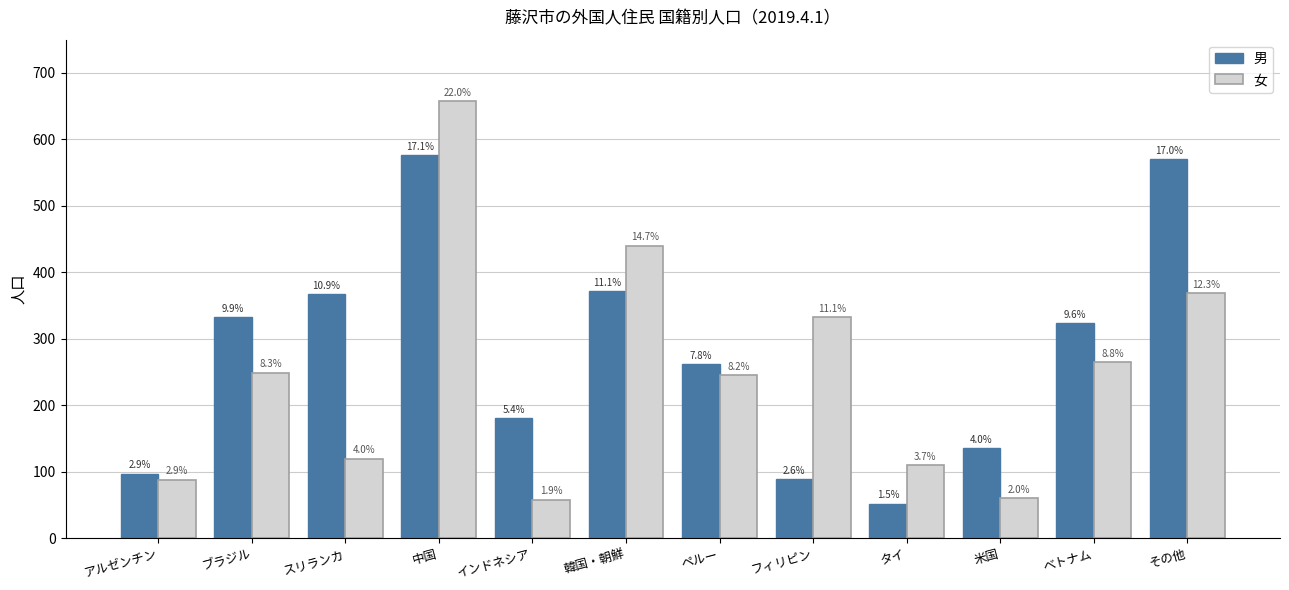

Which label corresponds to the largest value in the chart?

中国